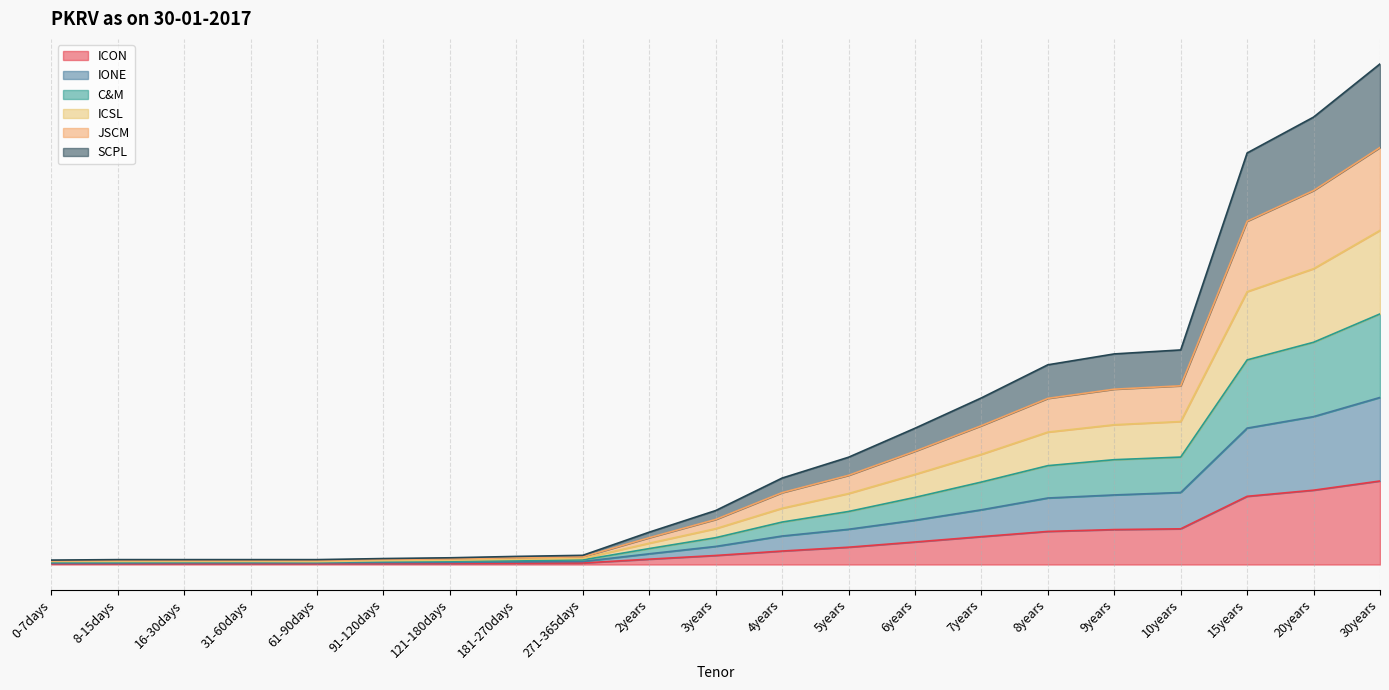

Is it true that JSCM equals 4.4 at 181-270days?

True